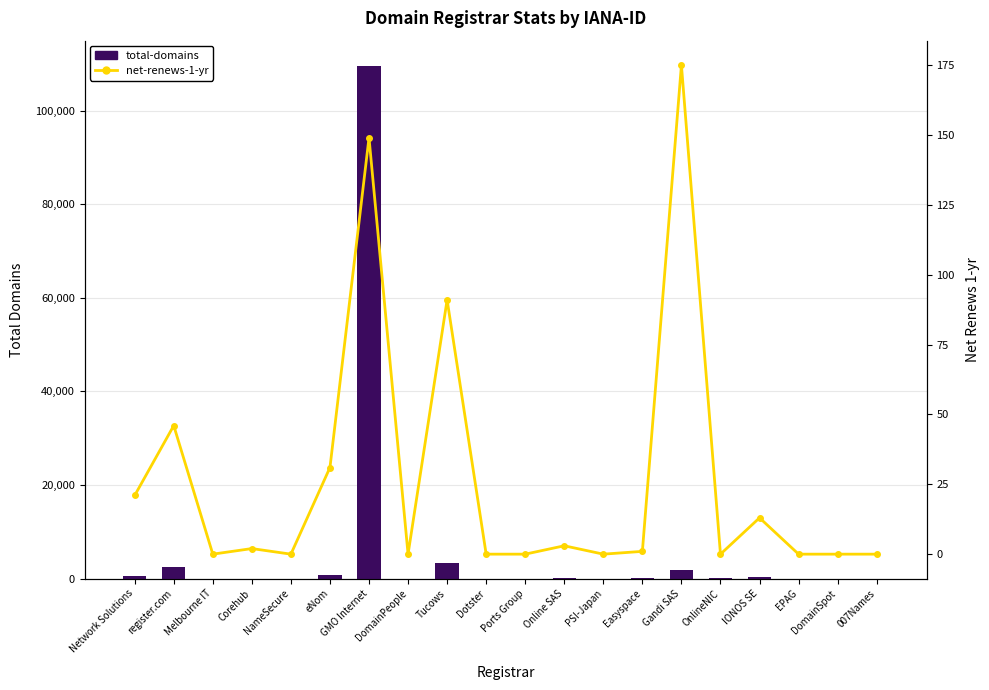

How many values in the net-renews-1-yr series exceed 1?

9